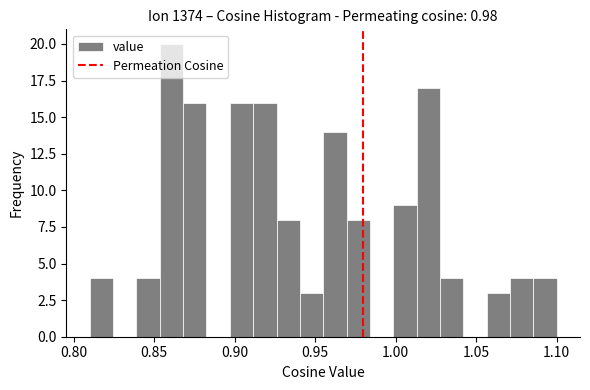

Read against the x-axis, roughly where is the centre of the tallest bar?

0.860